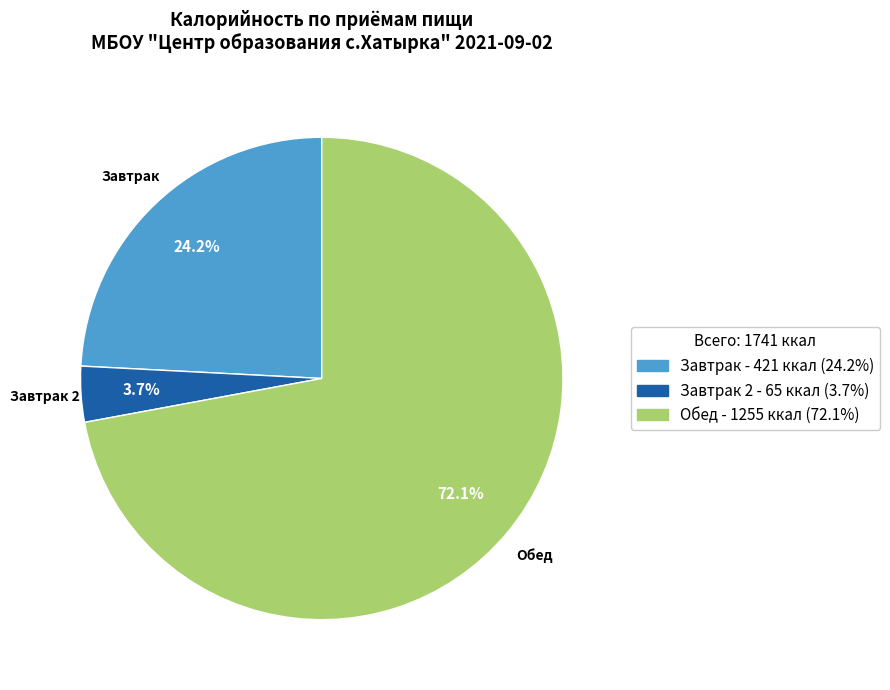

The Обед slice represents 58% of the pie. True or false?

False